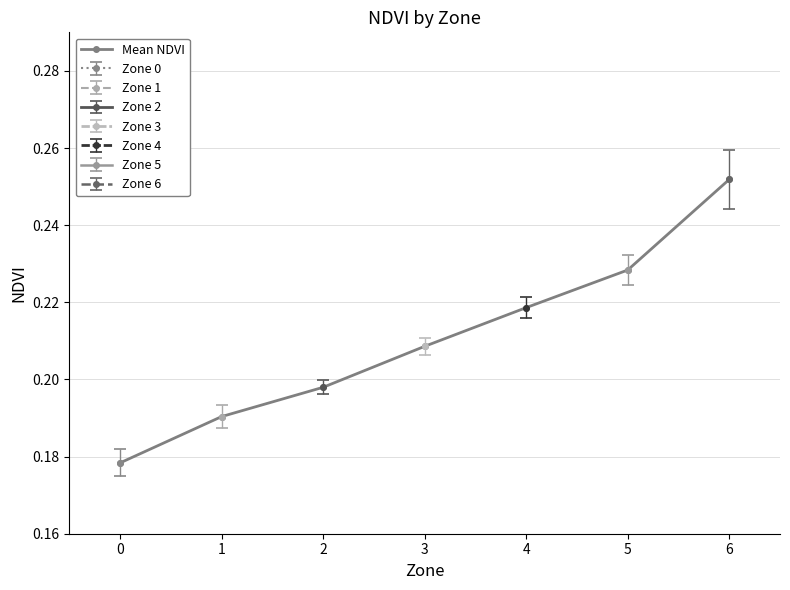

Does the chart have visible grid lines?

Yes